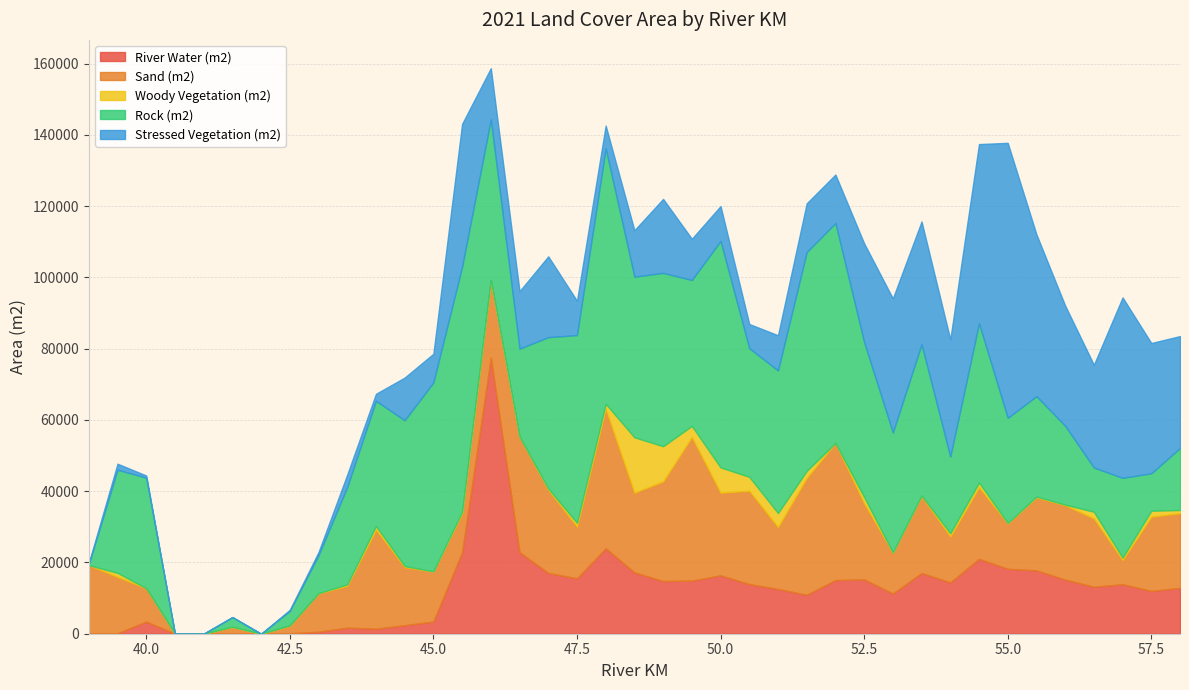

Is the value of Sand (m2) at 40 greater than the value of Rock (m2) at 54?

No